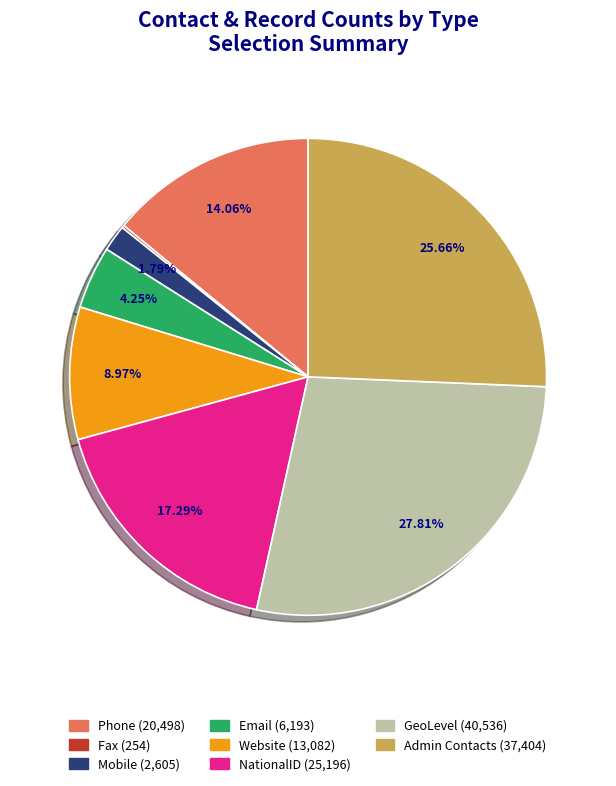

What is the total percentage of Admin Contacts and Phone?

39.7%